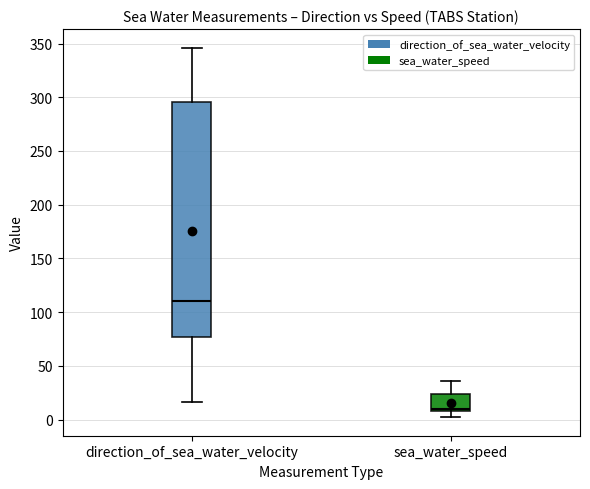

Where does the lower whisker of the box for direction_of_sea_water_velocity end on the y-axis? The values are not printed on the chart, so give them approximately, as read against the axis.

15